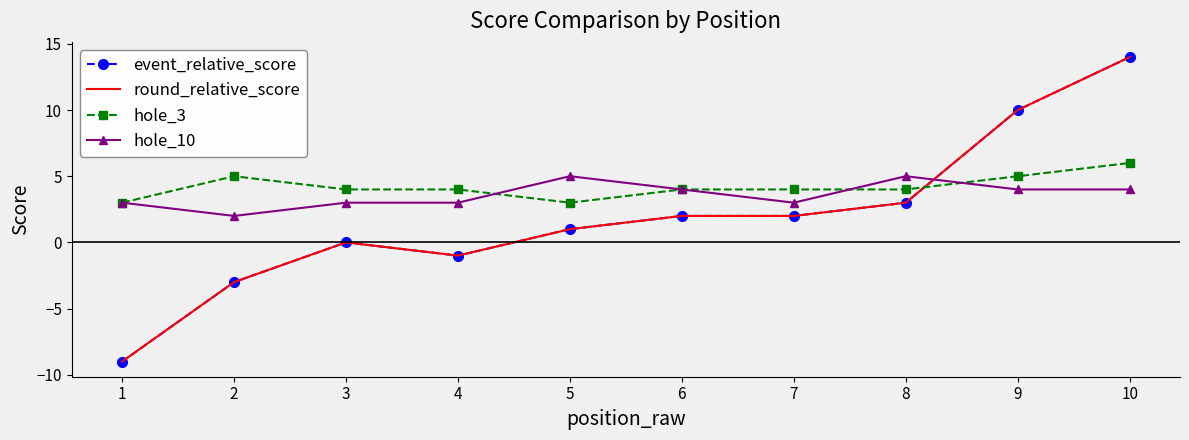

The event_relative_score series shows -9 at 1. True or false?

True